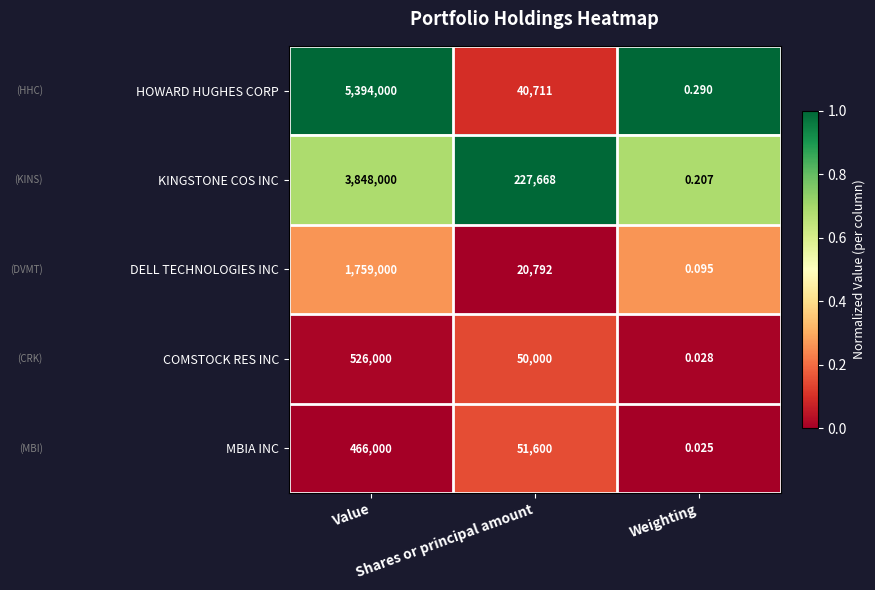

Which series has the largest total across all categories?

HOWARD HUGHES CORP